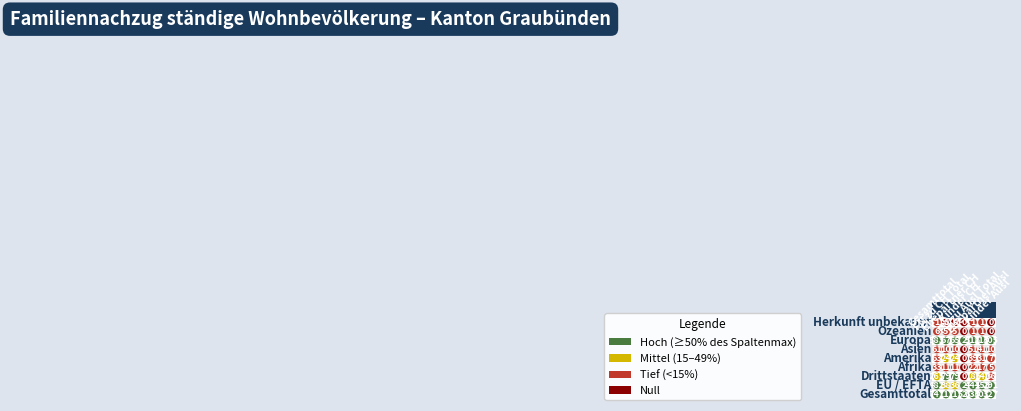

Reading left to right, extract all data points from this chart.

Gesamttotal: Gesamttotal=747	EU / EFTA=482	Drittstaaten=265	Afrika=33	Amerika=63	Asien=61	Europa=583	Ozeanien=6	Herkunft unbekannt=1
Familiennachzug zu Schweizer/-in Total: Gesamttotal=117	EU / EFTA=38	Drittstaaten=79	Afrika=11	Amerika=24	Asien=10	Europa=67	Ozeanien=5	Herkunft unbekannt=0
Ehepartner/-innen (CH): Gesamttotal=115	EU / EFTA=36	Drittstaaten=79	Afrika=11	Amerika=24	Asien=10	Europa=65	Ozeanien=5	Herkunft unbekannt=0
Kinder (CH): Gesamttotal=2	EU / EFTA=2	Drittstaaten=0	Afrika=0	Amerika=0	Asien=0	Europa=2	Ozeanien=0	Herkunft unbekannt=0
Familiennachzug zu Ausländer/-in Total: Gesamttotal=630	EU / EFTA=444	Drittstaaten=186	Afrika=22	Amerika=39	Asien=51	Europa=516	Ozeanien=1	Herkunft unbekannt=1
Ehepartner/-innen (Ausl): Gesamttotal=301	EU / EFTA=153	Drittstaaten=148	Afrika=17	Amerika=31	Asien=41	Europa=210	Ozeanien=1	Herkunft unbekannt=1
Kinder (Ausl): Gesamttotal=327	EU / EFTA=291	Drittstaaten=36	Afrika=5	Amerika=7	Asien=10	Europa=305	Ozeanien=0	Herkunft unbekannt=0